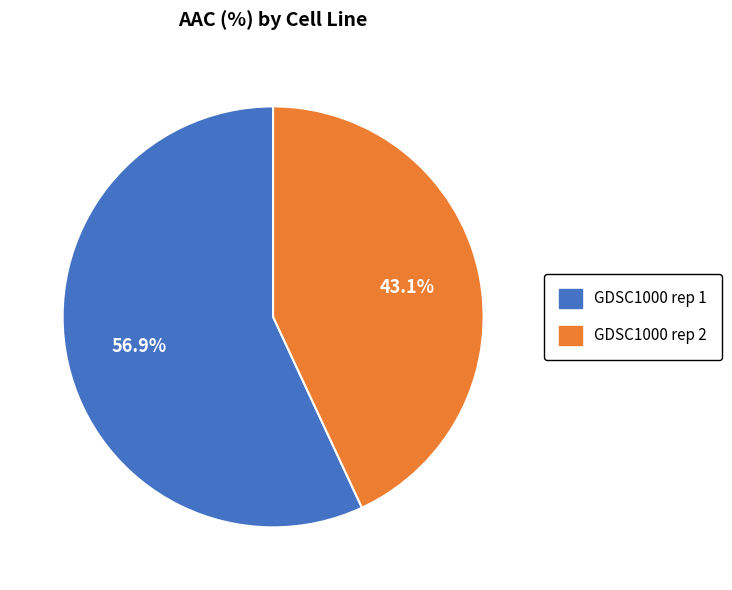

Is there any slice that represents more than half of the pie?

Yes